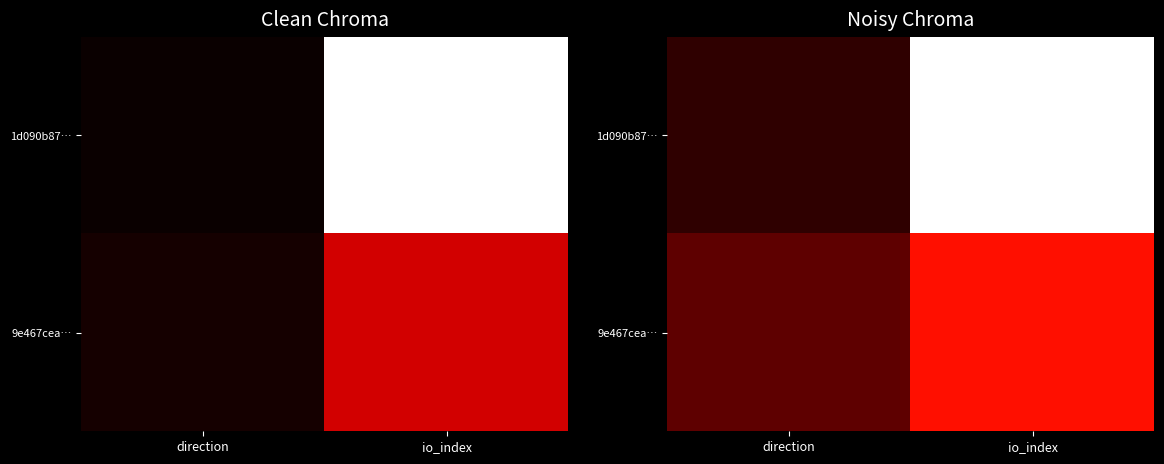

How many data points does each series have?

2